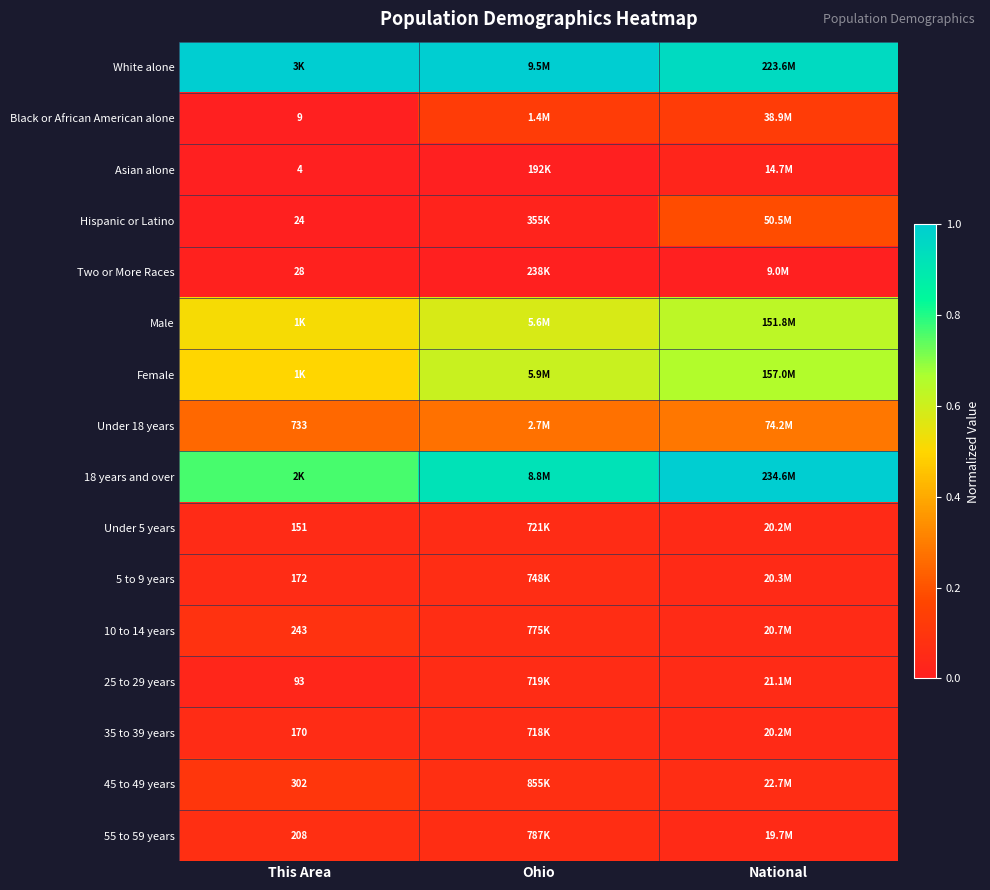

What is the difference between the highest and lowest values at Ohio?

1.0